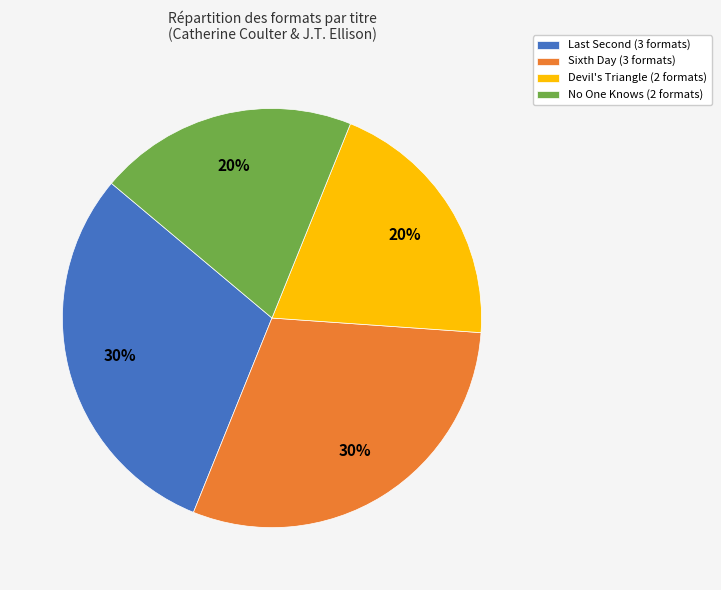

To the nearest percent, what is the combined percentage of Devil's Triangle and No One Knows?

40%